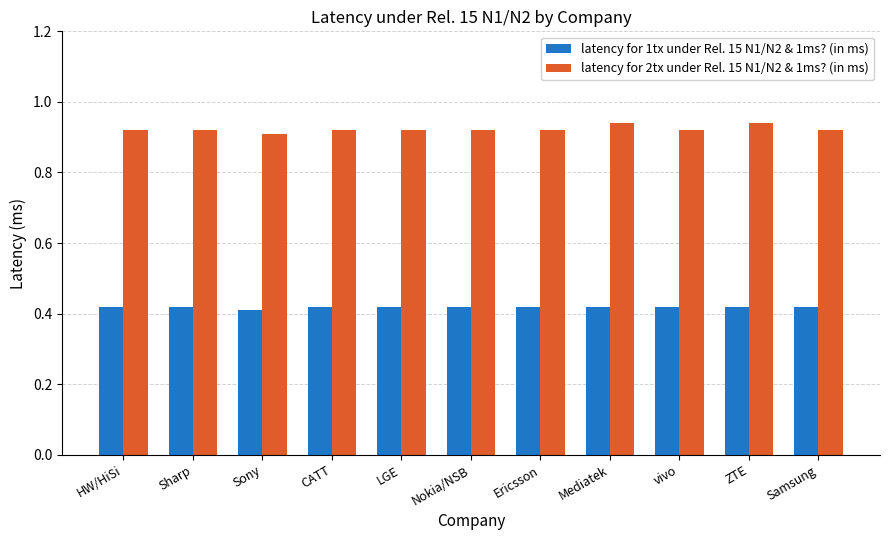

What is the spread (max minus min) of values at vivo?

0.5